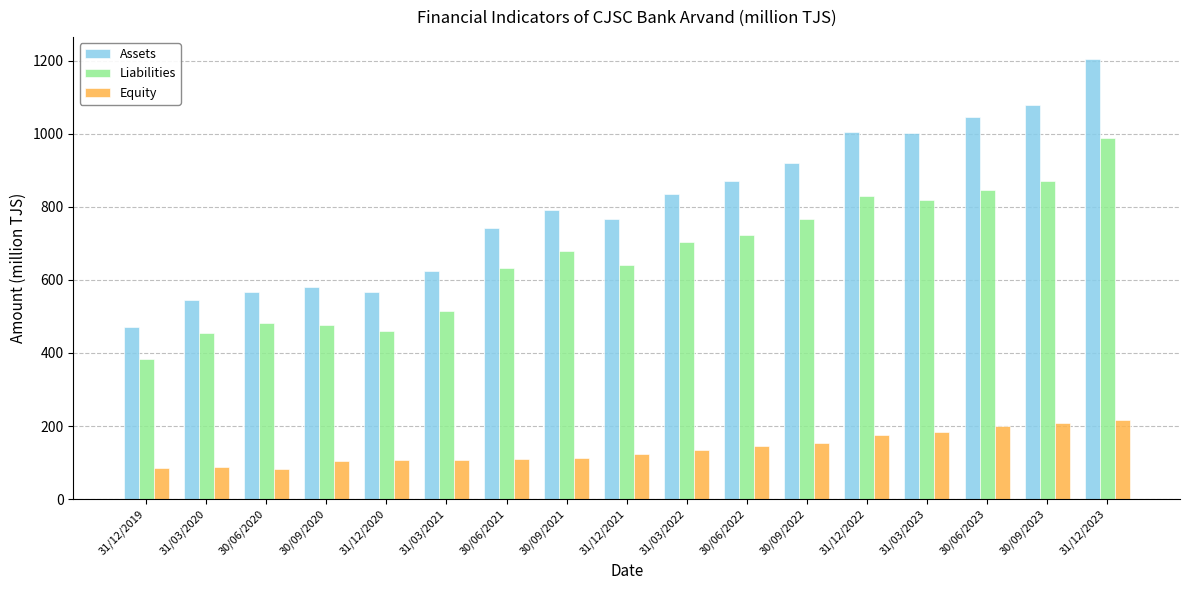

At which label is Liabilities closest to 685?

30/09/2021